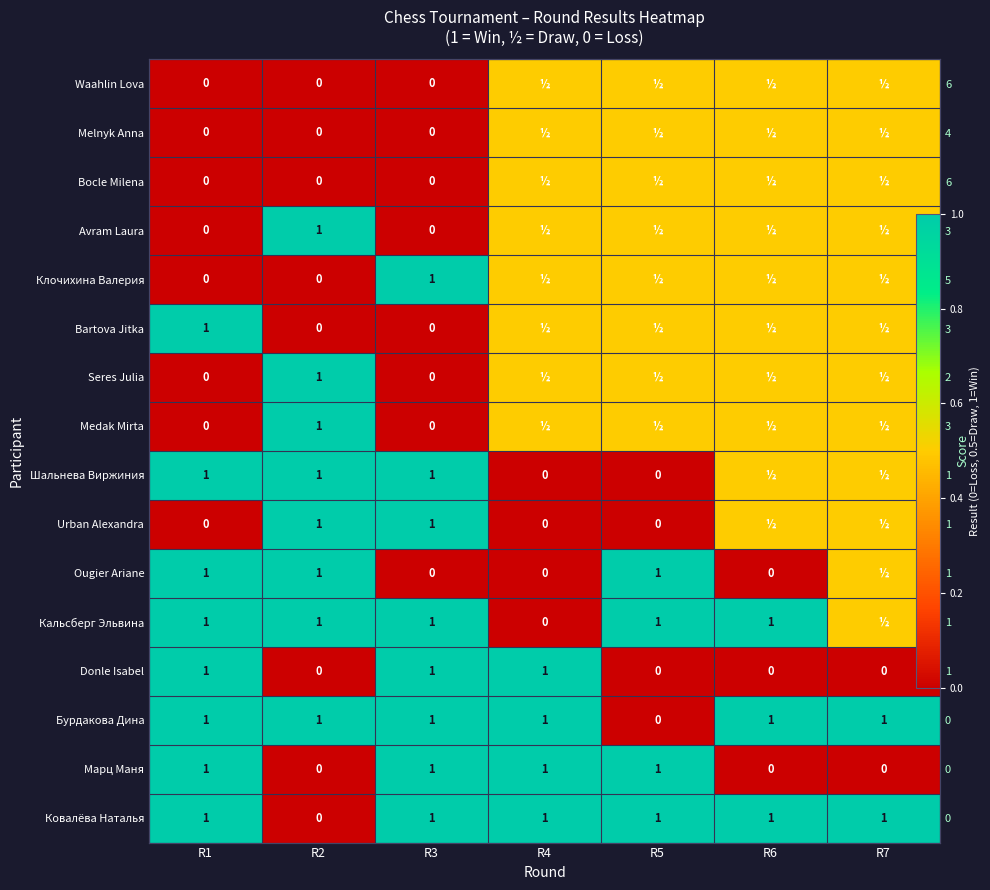

At how many categories does at least one series exceed 0?

7